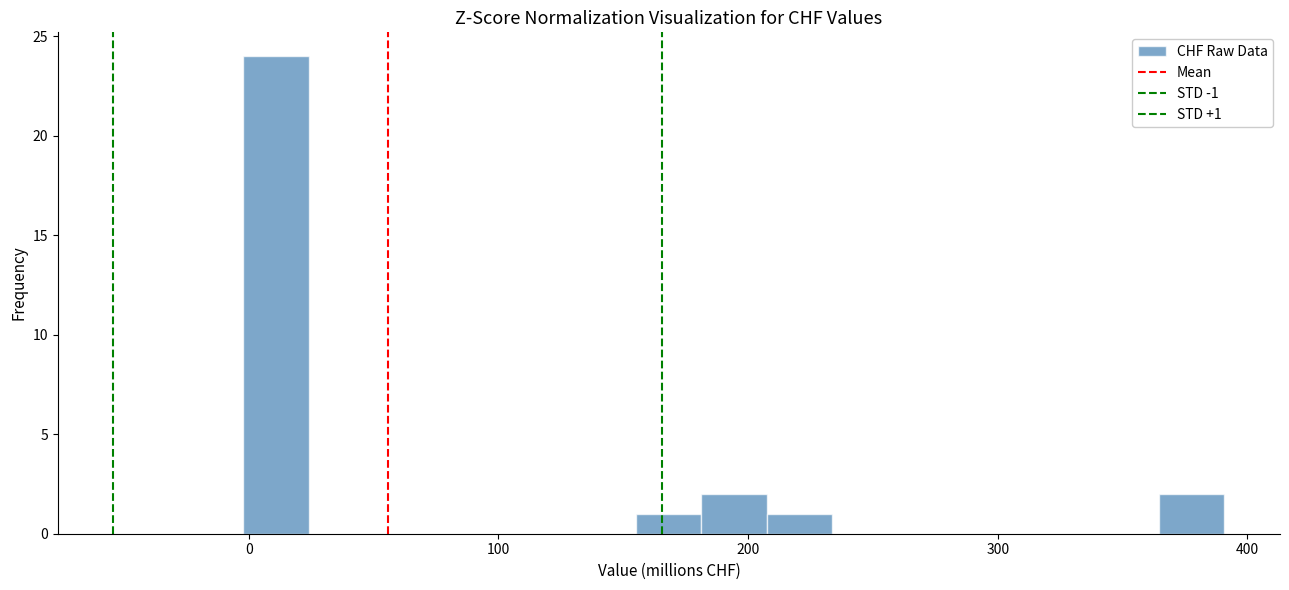

Read against the x-axis, roughly where is the centre of the tallest bar?

10